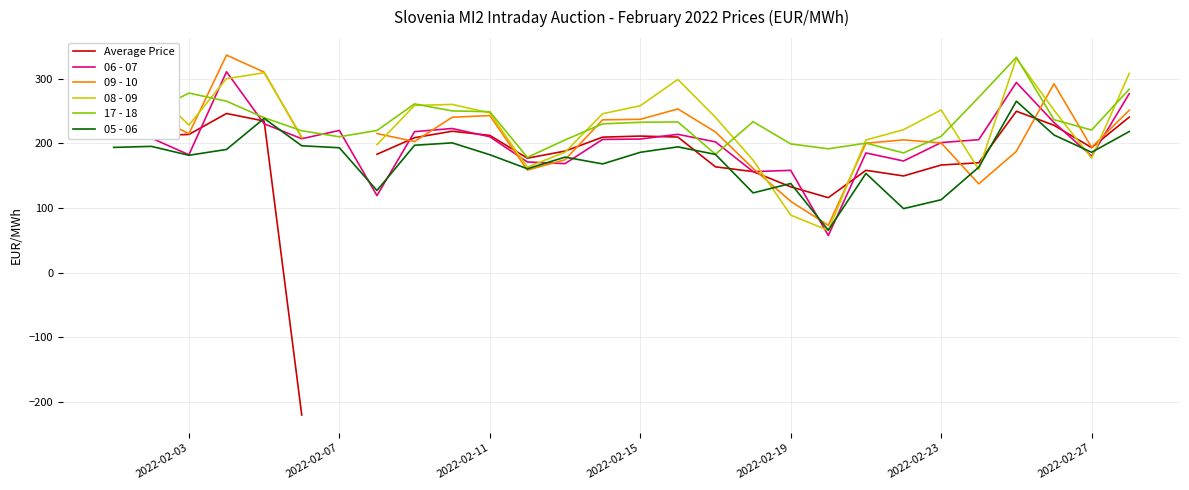

List the series in order of their overall mean, lowest first.

05 - 06, Average Price, 06 - 07, 09 - 10, 08 - 09, 17 - 18